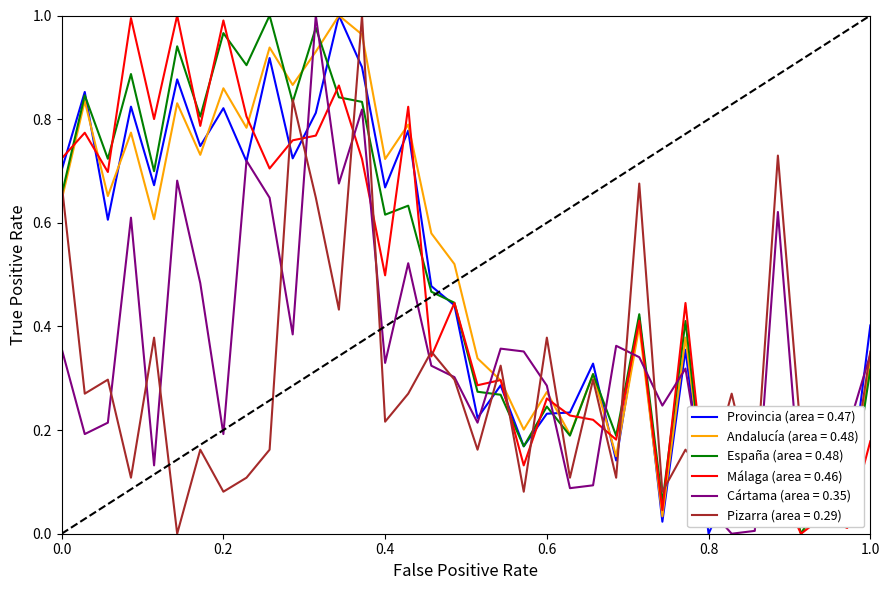

Does the chart have visible grid lines?

No